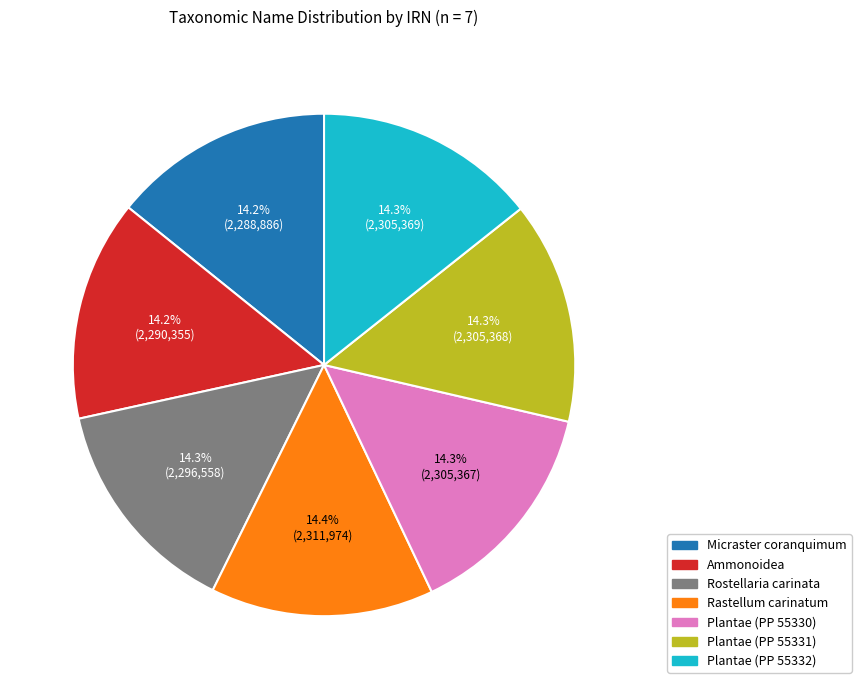

What percentage is NOT represented by Plantae (PP 55330)?

85.7%